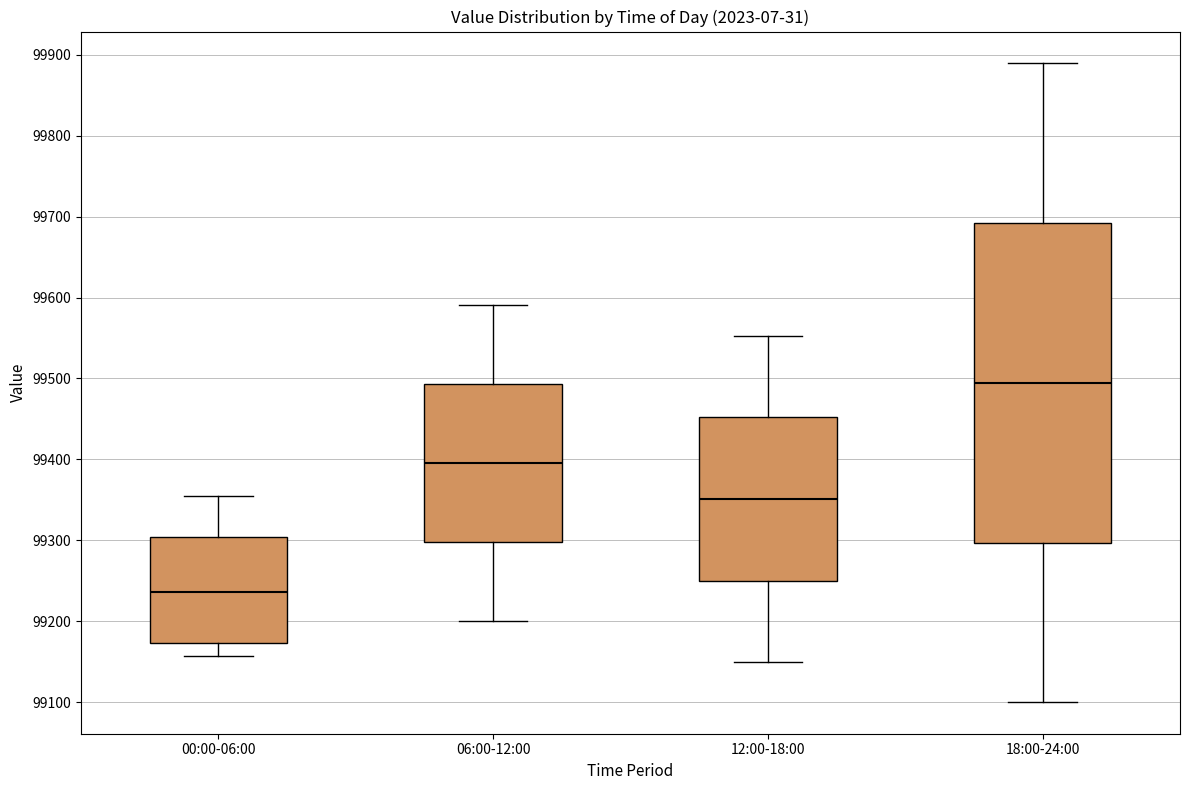

Which box's median line is the lowest?

00:00-06:00